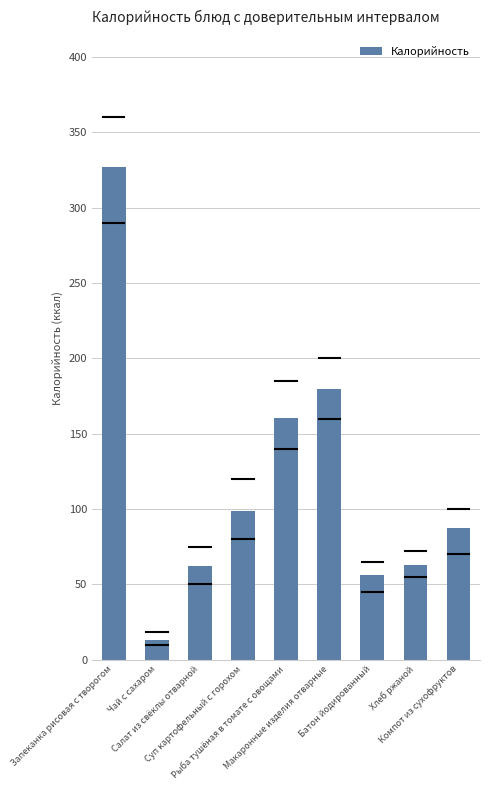

The chart shows a value of 219.7 at Рыба тушёная в томате с овощами. True or false?

False